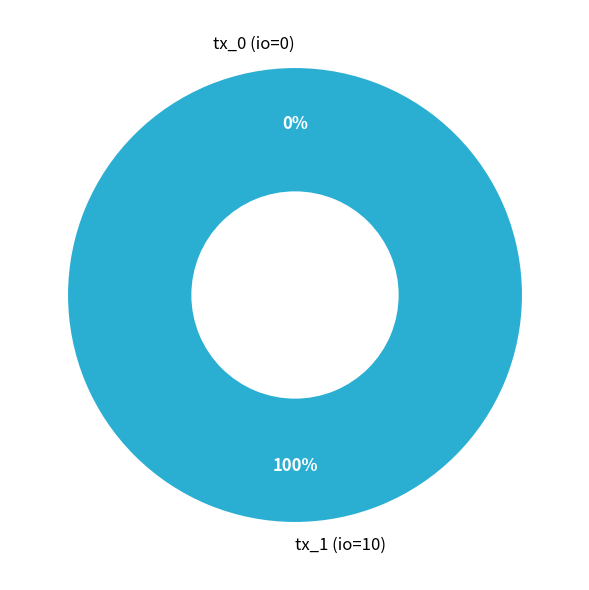

Which category has the biggest portion of the pie?

tx_1 (io=10)